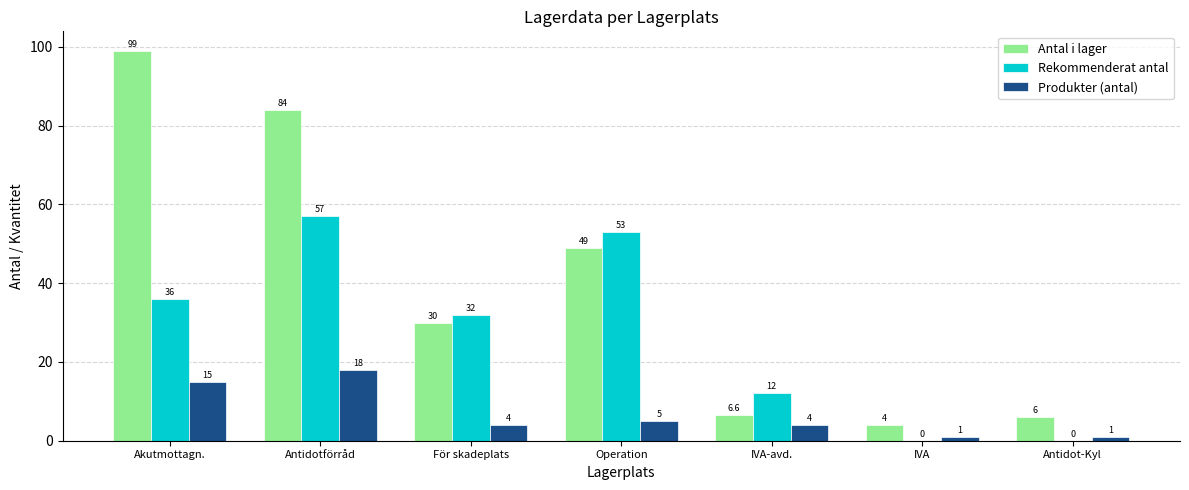

Reading left to right, transcribe all the data shown in this chart.

Antal i lager: 99.0	84.0	30.0	49.0	6.6	4.0	6.0
Rekommenderat antal: 36.0	57.0	32.0	53.0	12.0	0.0	0.0
Produkter (antal): 15.0	18.0	4.0	5.0	4.0	1.0	1.0